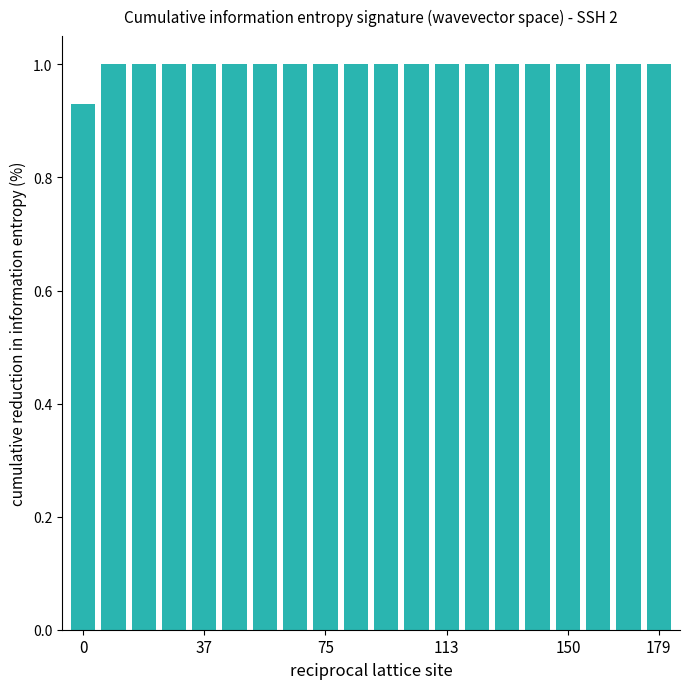

What is the average value?

1.0